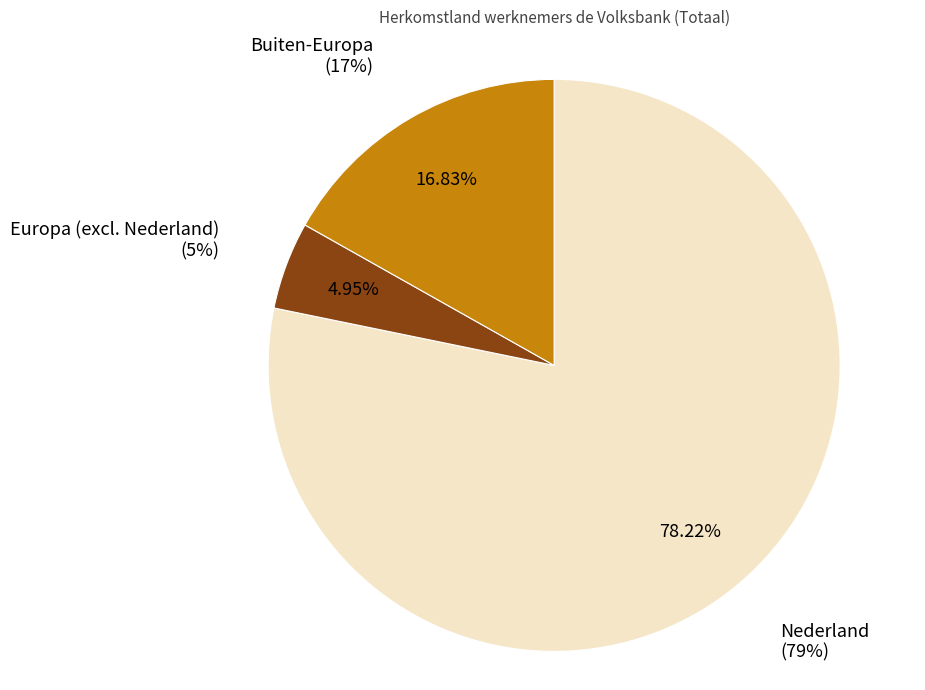

To the nearest percent, what is the average slice percentage?

33%